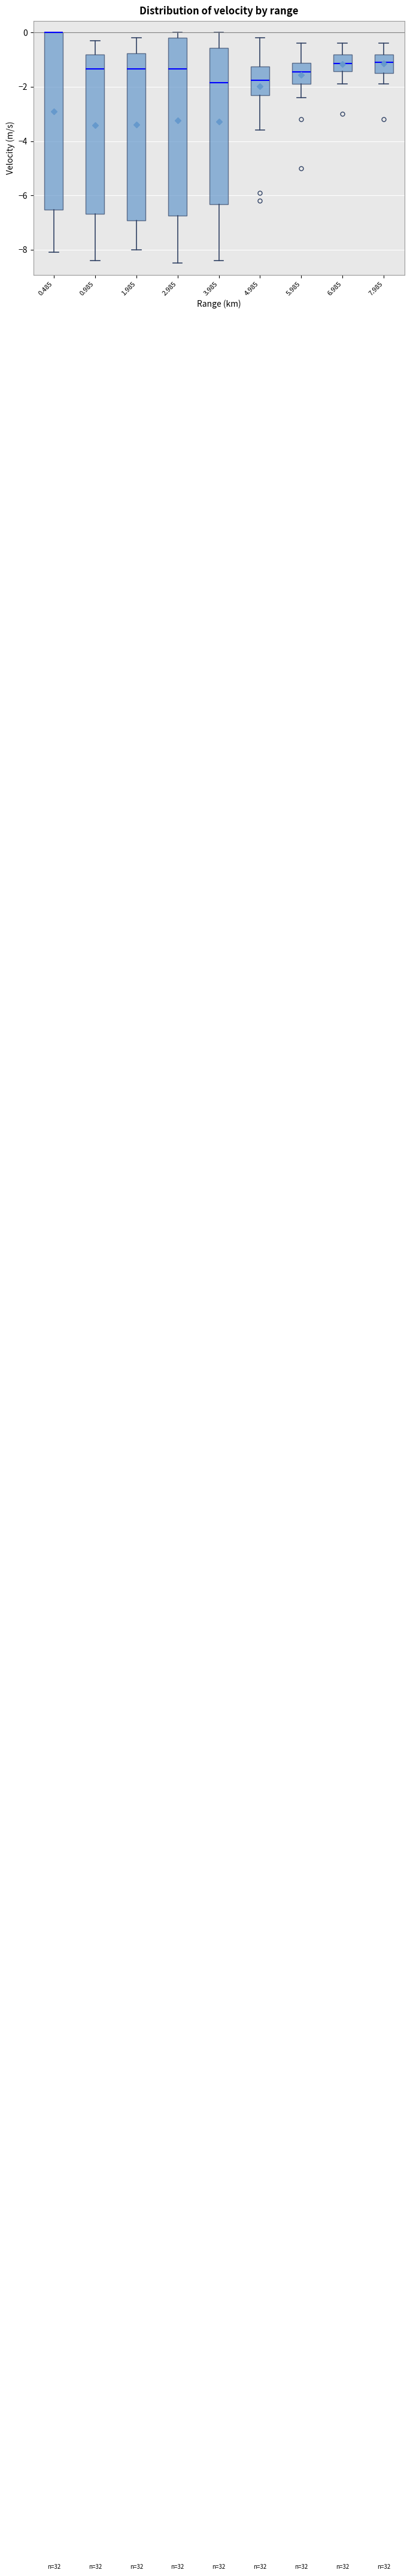

Where does the lower whisker of the box at x = 6.985 end on the y-axis? The values are not printed on the chart, so give them approximately, as read against the axis.

-1.8